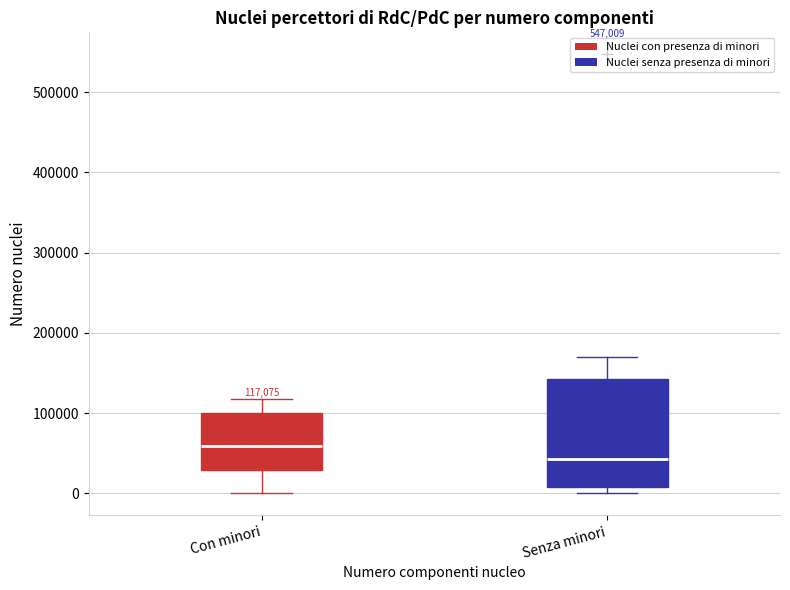

Which box's median line is the highest?

Con minori